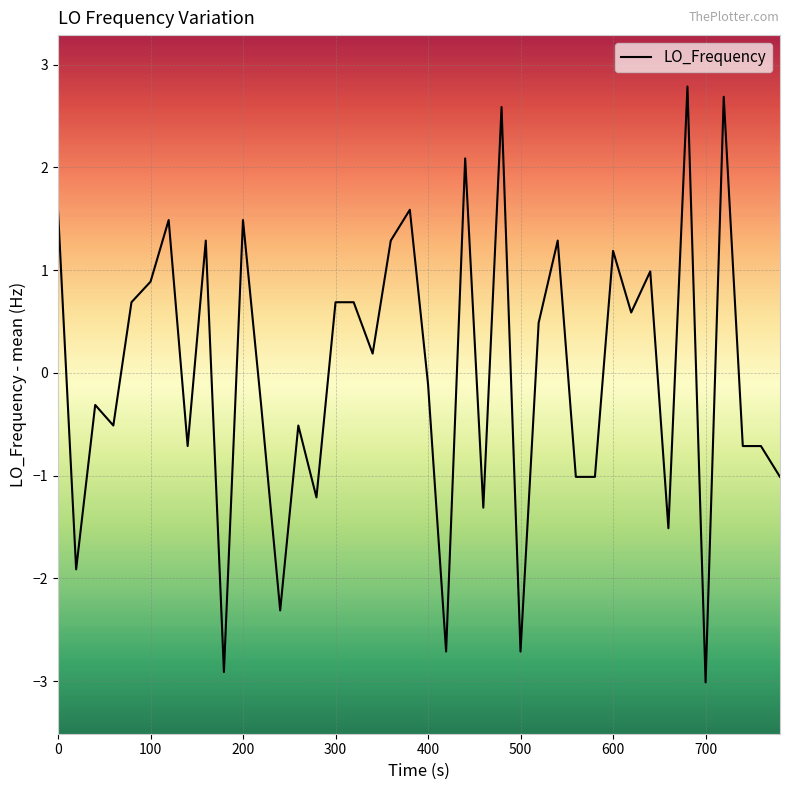

What is the minimum value shown in the chart?

-3.0